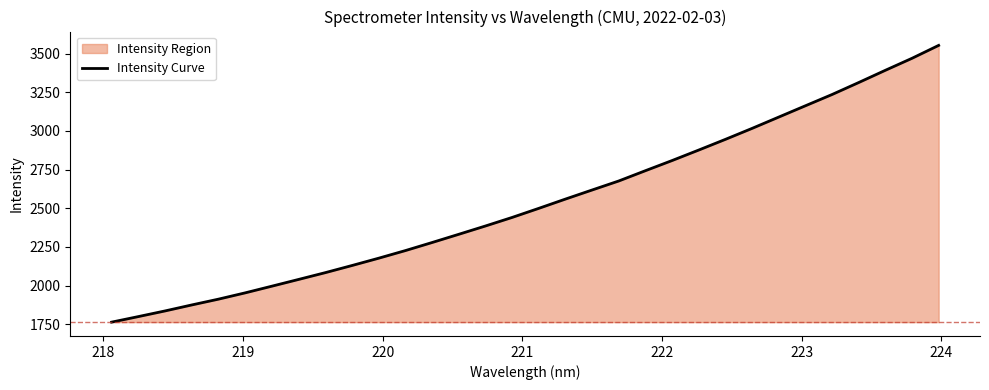

What is the maximum value shown in the chart?

3553.4